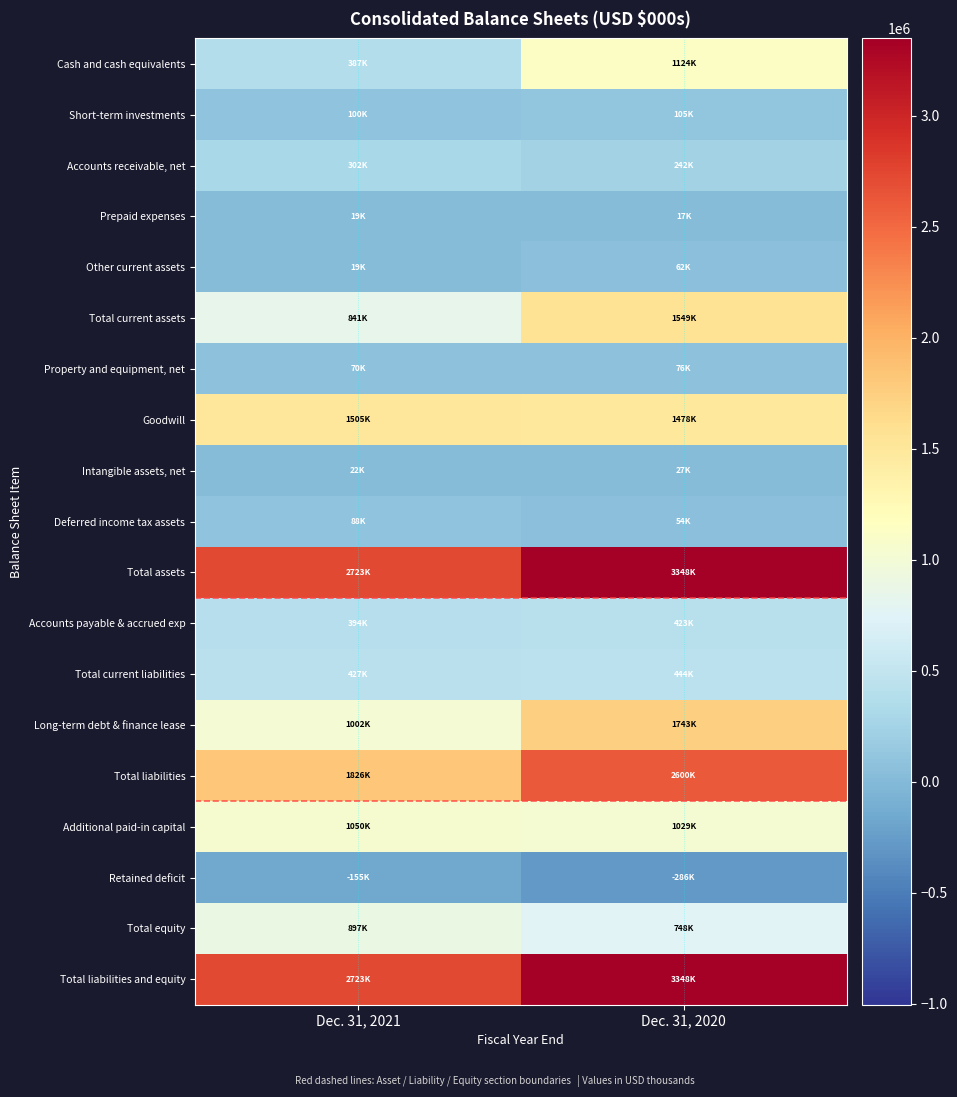

Reading left to right, extract all data points from this chart.

Cash and cash equivalents: Dec. 31, 2021=387391	Dec. 31, 2020=1123843
Short-term investments: Dec. 31, 2021=99715	Dec. 31, 2020=104870
Accounts receivable, net: Dec. 31, 2021=301775	Dec. 31, 2020=241931
Prepaid expenses: Dec. 31, 2021=18538	Dec. 31, 2020=16898
Other current assets: Dec. 31, 2021=18896	Dec. 31, 2020=61806
Total current assets: Dec. 31, 2021=840564	Dec. 31, 2020=1549348
Property and equipment, net: Dec. 31, 2021=70154	Dec. 31, 2020=76191
Goodwill: Dec. 31, 2021=1505430	Dec. 31, 2020=1477968
Intangible assets, net: Dec. 31, 2021=21565	Dec. 31, 2020=26642
Deferred income tax assets: Dec. 31, 2021=88344	Dec. 31, 2020=54472
Total assets: Dec. 31, 2021=2722546	Dec. 31, 2020=3347948
Accounts payable & accrued exp: Dec. 31, 2021=394118	Dec. 31, 2020=423183
Total current liabilities: Dec. 31, 2021=427366	Dec. 31, 2020=444335
Long-term debt & finance lease: Dec. 31, 2021=1002258	Dec. 31, 2020=1742586
Total liabilities: Dec. 31, 2021=1825854	Dec. 31, 2020=2600231
Additional paid-in capital: Dec. 31, 2021=1049696	Dec. 31, 2020=1029453
Retained deficit: Dec. 31, 2021=-155390	Dec. 31, 2020=-286354
Total equity: Dec. 31, 2021=896692	Dec. 31, 2020=747717
Total liabilities and equity: Dec. 31, 2021=2722546	Dec. 31, 2020=3347948